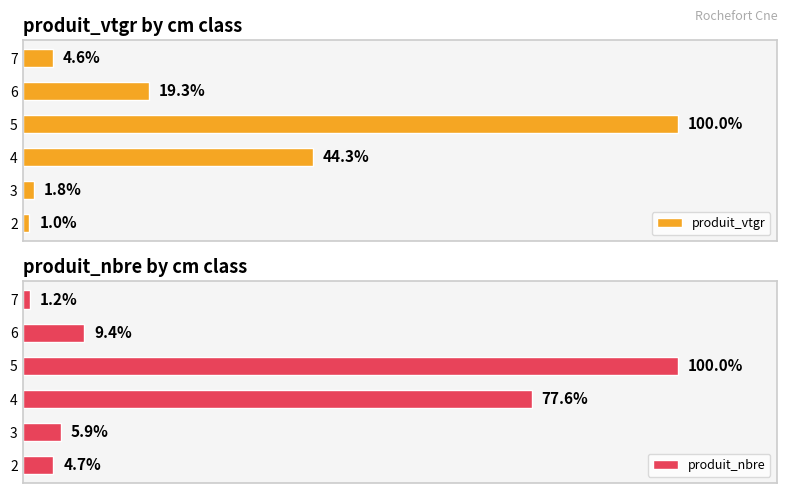

At how many categories does at least one series exceed 20?

2